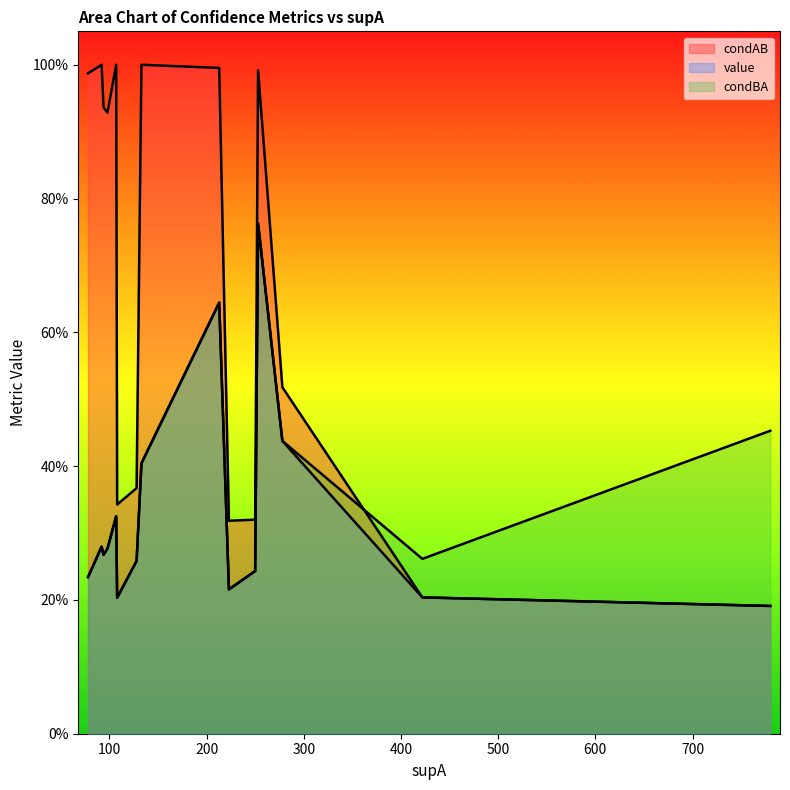

At 9, list the series in order from largest to smallest.

condAB, value, condBA